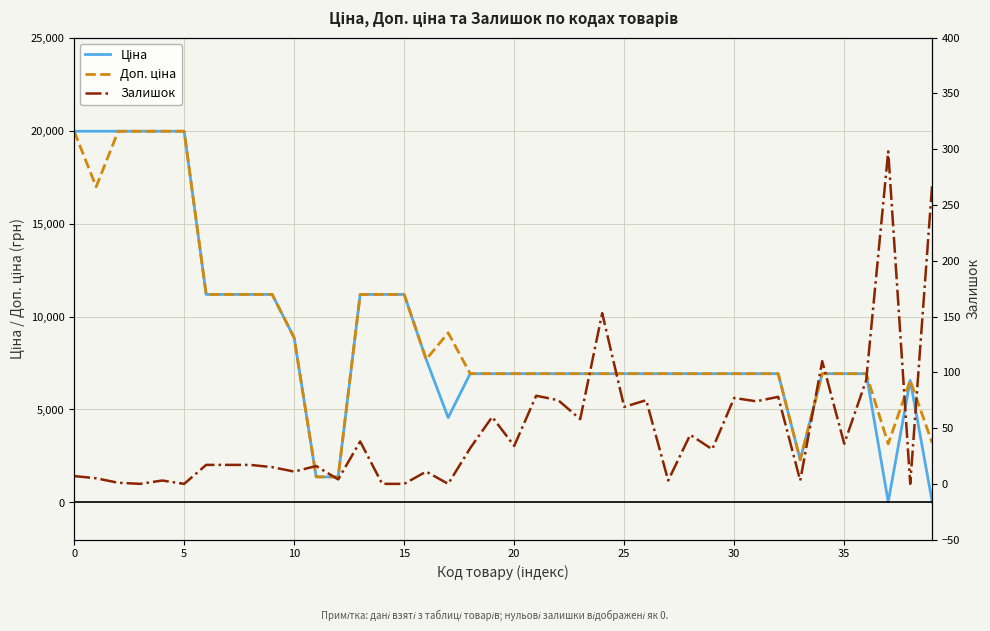

How many lines are shown in the chart?

3